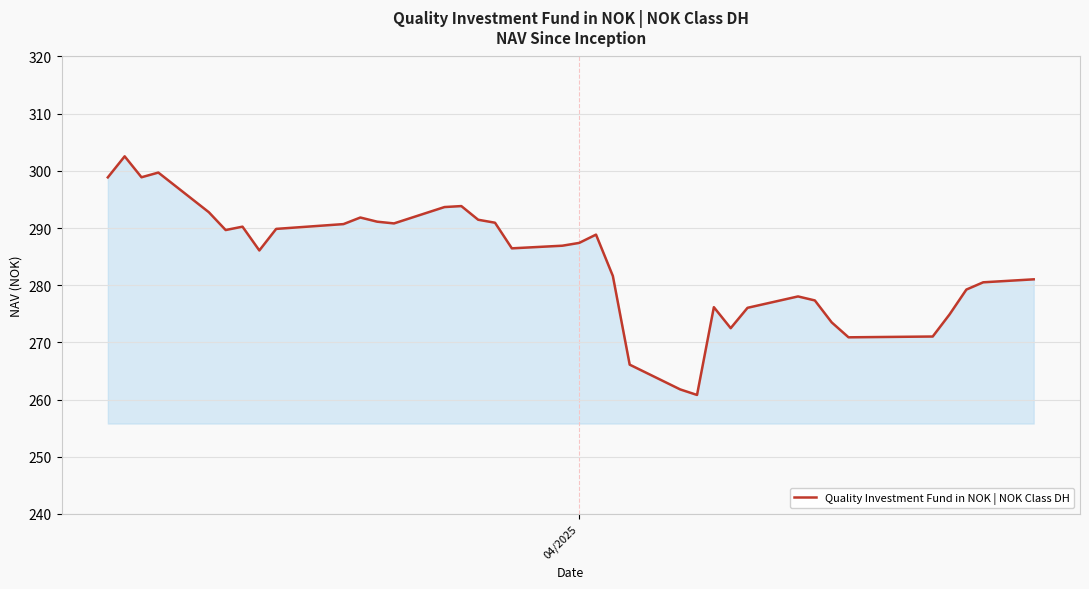

What is the smallest value displayed?

260.8